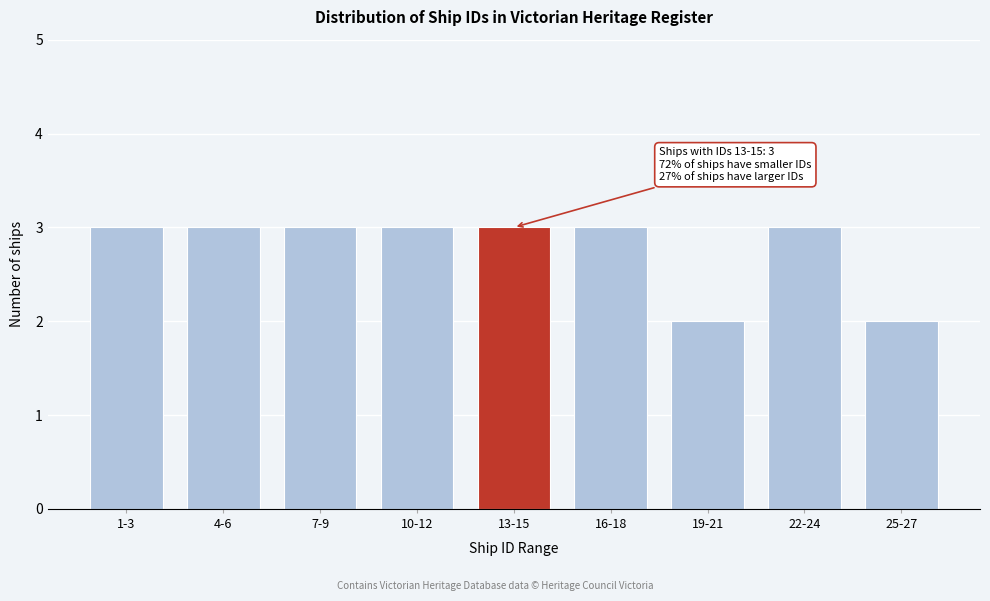

Reading left to right, transcribe all the data shown in this chart.

1-3=3	4-6=3	7-9=3	10-12=3	13-15=3	16-18=3	19-21=2	22-24=3	25-27=2